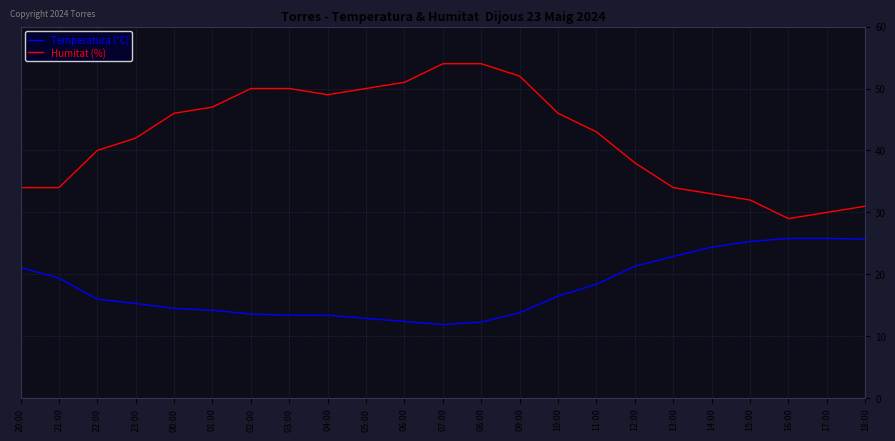

What are all the series names shown in the legend?

Temperatura (°C), Humitat (%)